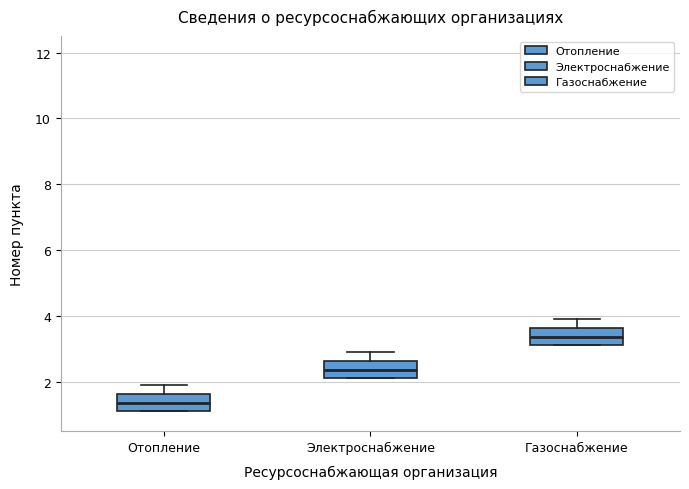

Reading left to right, read every box against the y-axis: the position of its median line, the range the box covers, and the ends of its whiskers. The values are not printed on the chart, so give them approximately, as read against the axis.

Отопление: median 1.4, box 1.2 to 1.6, whiskers 1.2 to 2.0
Электроснабжение: median 2.4, box 2.2 to 2.6, whiskers 2.2 to 3.0
Газоснабжение: median 3.4, box 3.2 to 3.6, whiskers 3.2 to 4.0